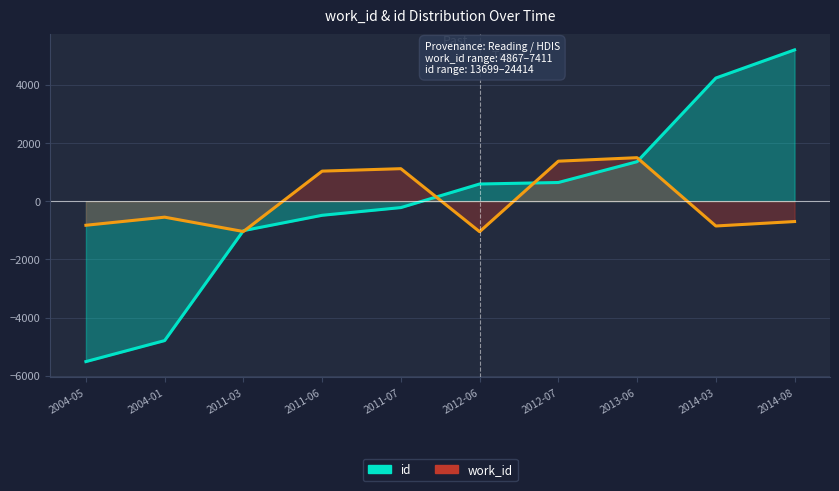

List the labels in order of work_id value, smallest first.

2012-06, 2011-03, 2014-03, 2004-05, 2014-08, 2004-01, 2011-06, 2011-07, 2012-07, 2013-06